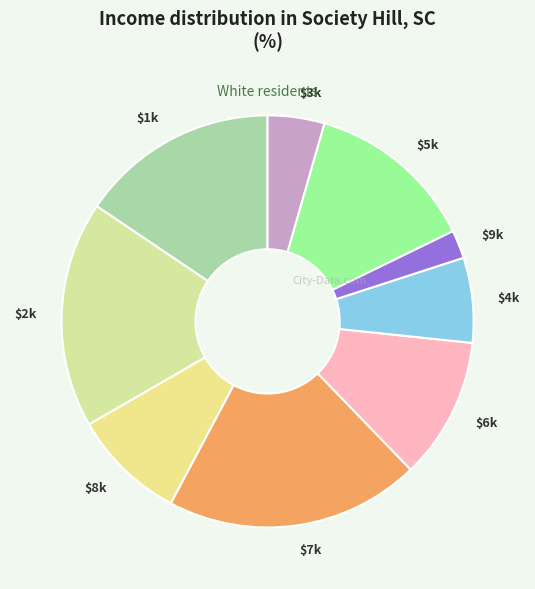

Which category has the smallest portion of the pie?

$9k